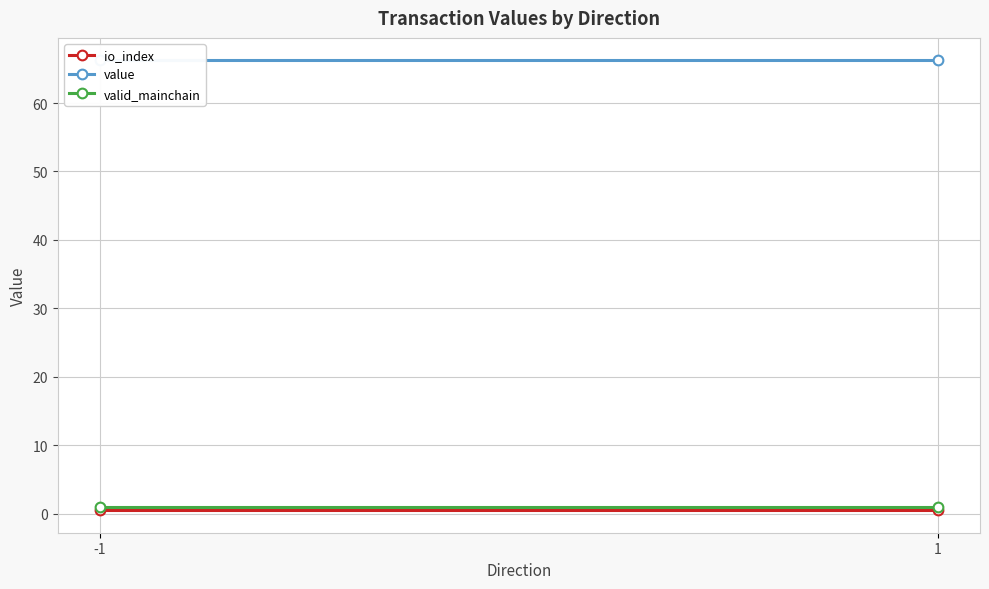

What is the smallest value displayed?

0.5